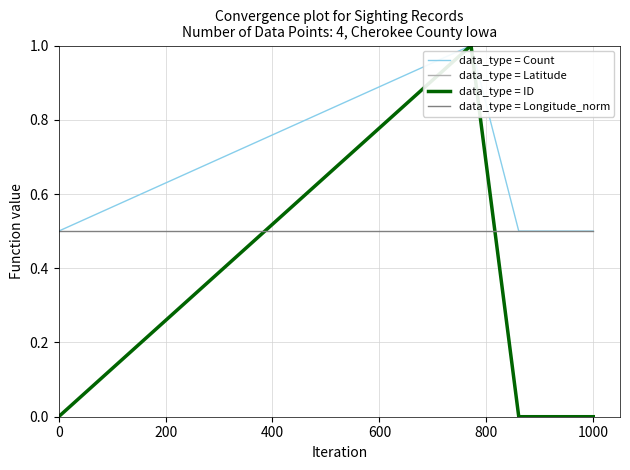

What is the maximum value for data_type = Latitude?

1.0